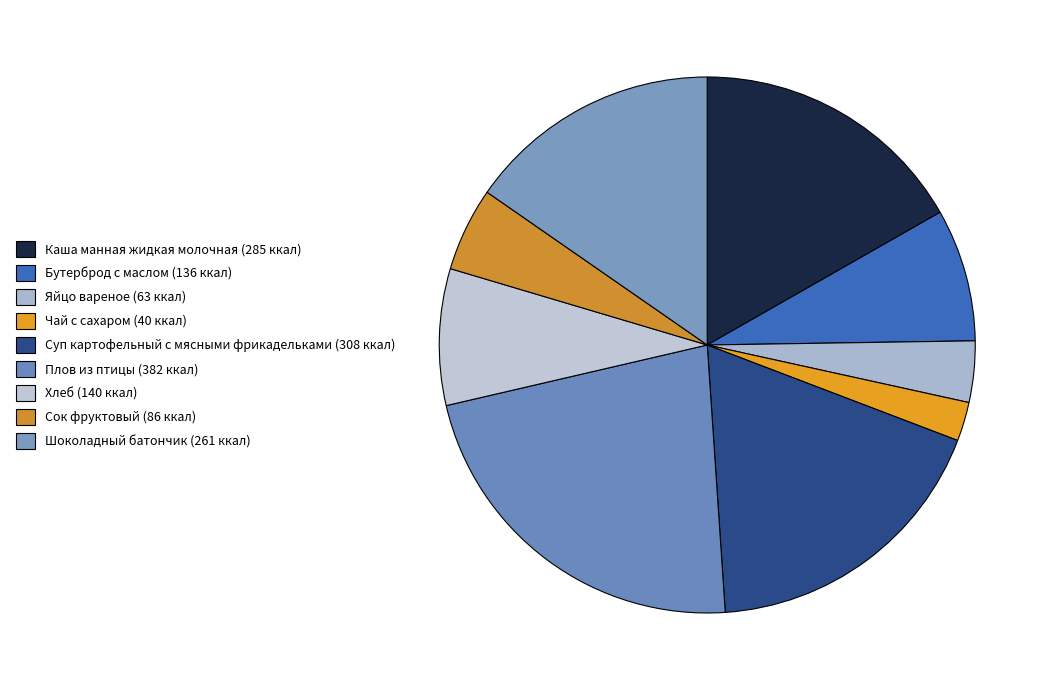

Is it true that Хлеб is 8% of the pie?

True